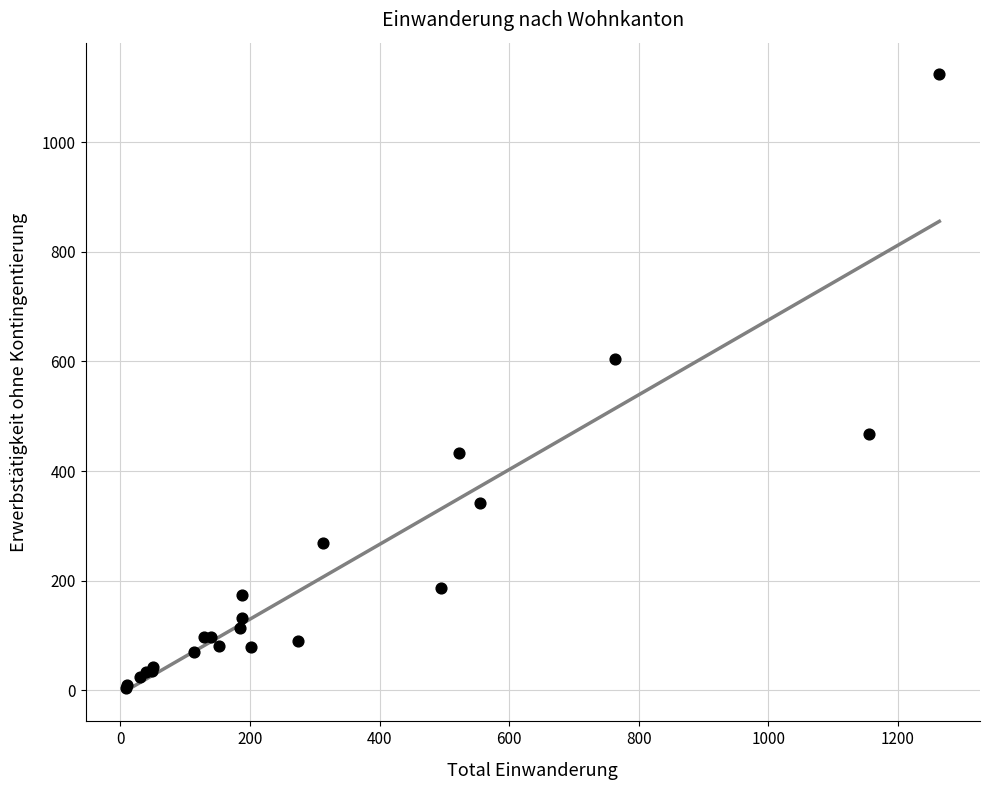

What Y value in the scatter plot is closest to 564?

604